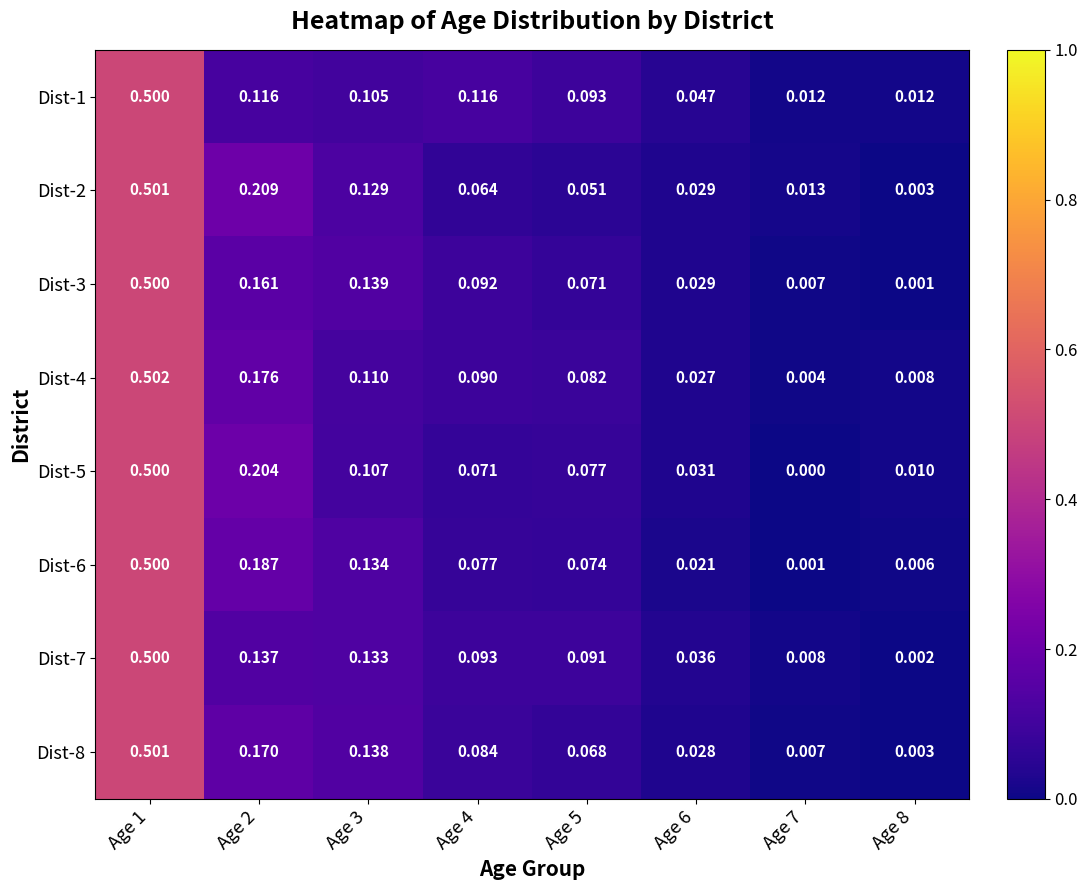

At which category is the sum across all series the highest?

Age 1